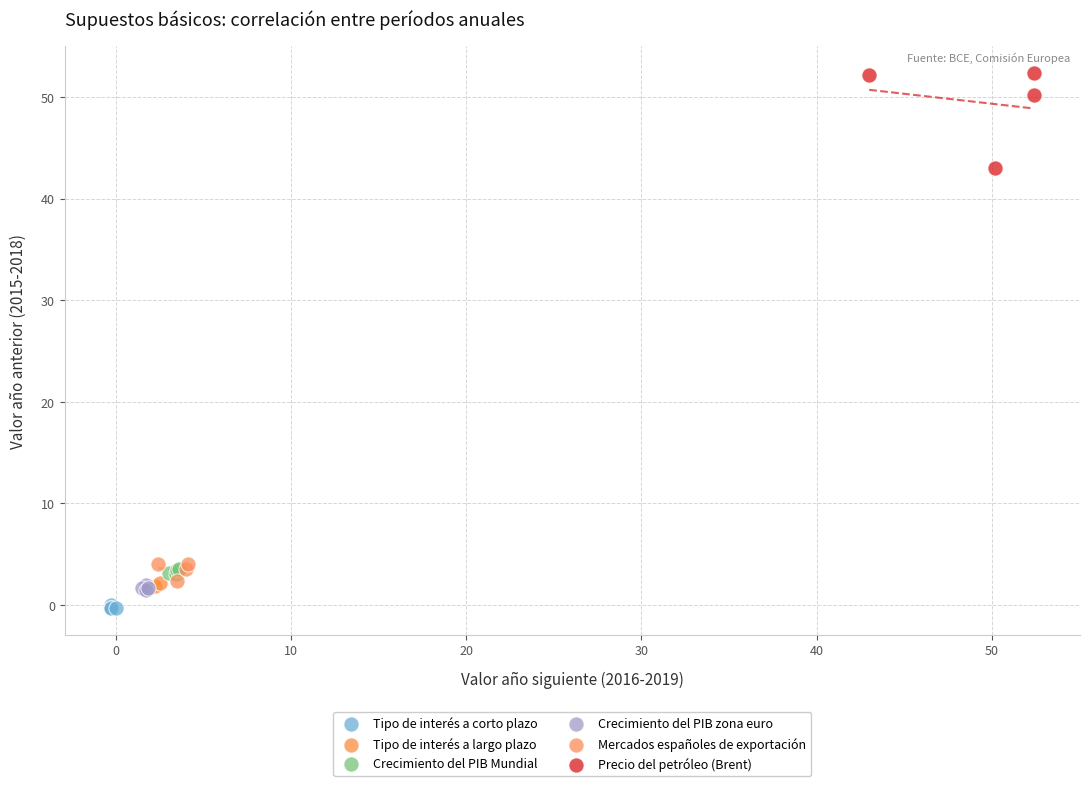

Which series has the widest spread of Y values?

Precio del petróleo (Brent)